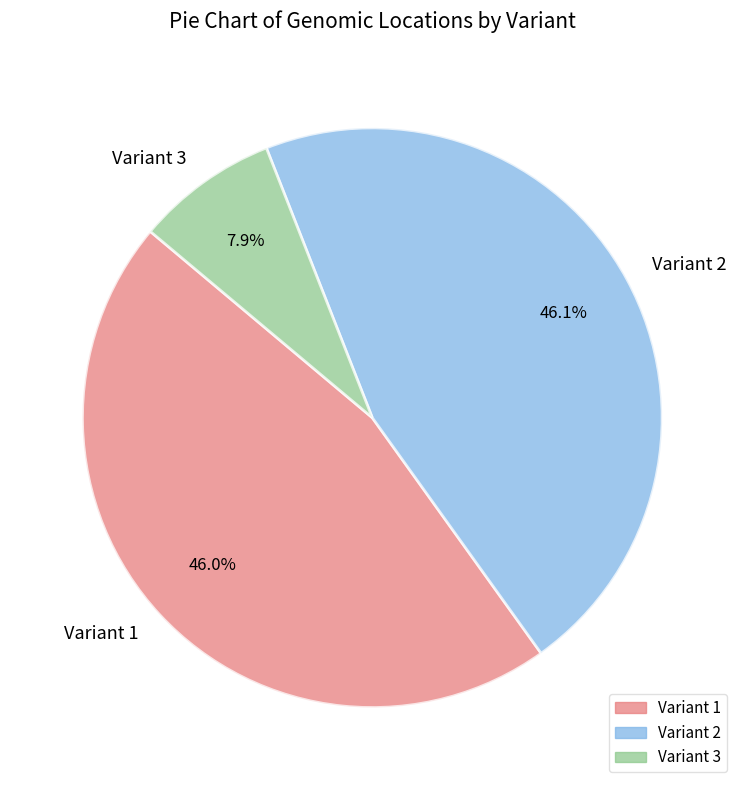

Which category has the smallest portion of the pie?

Variant 3